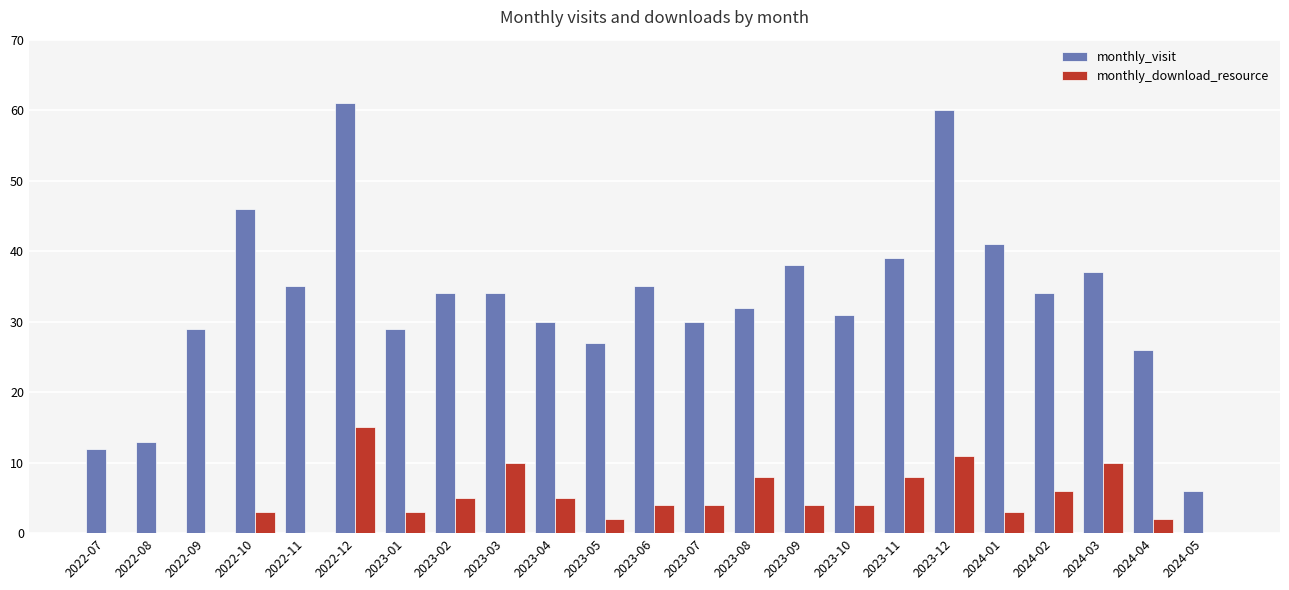

Does the chart contain stacked bars?

No